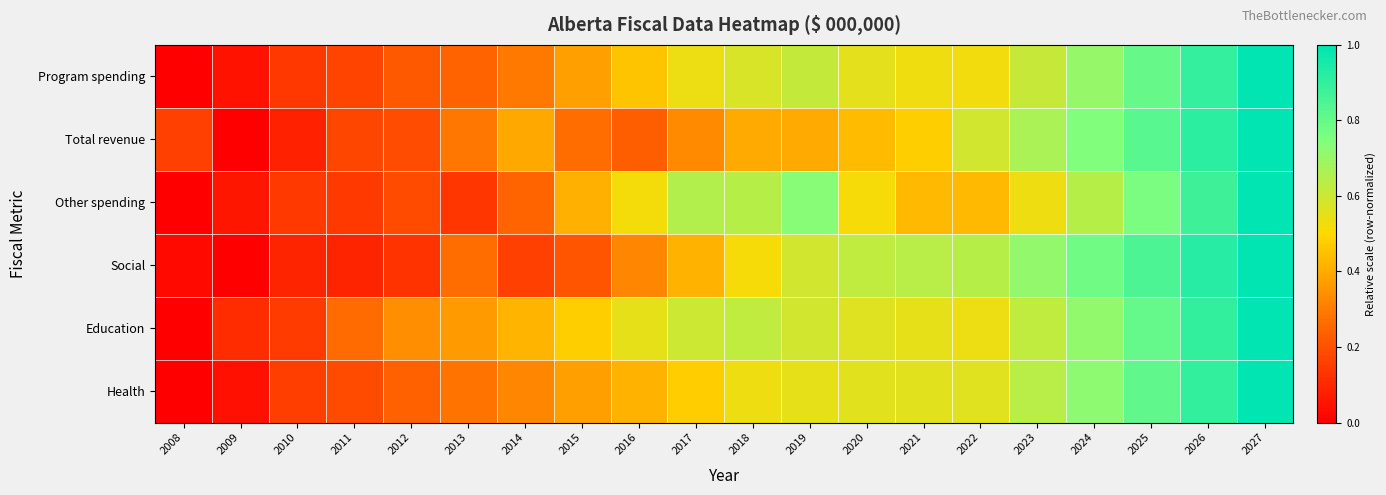

Which category has the highest value across all series?

2027